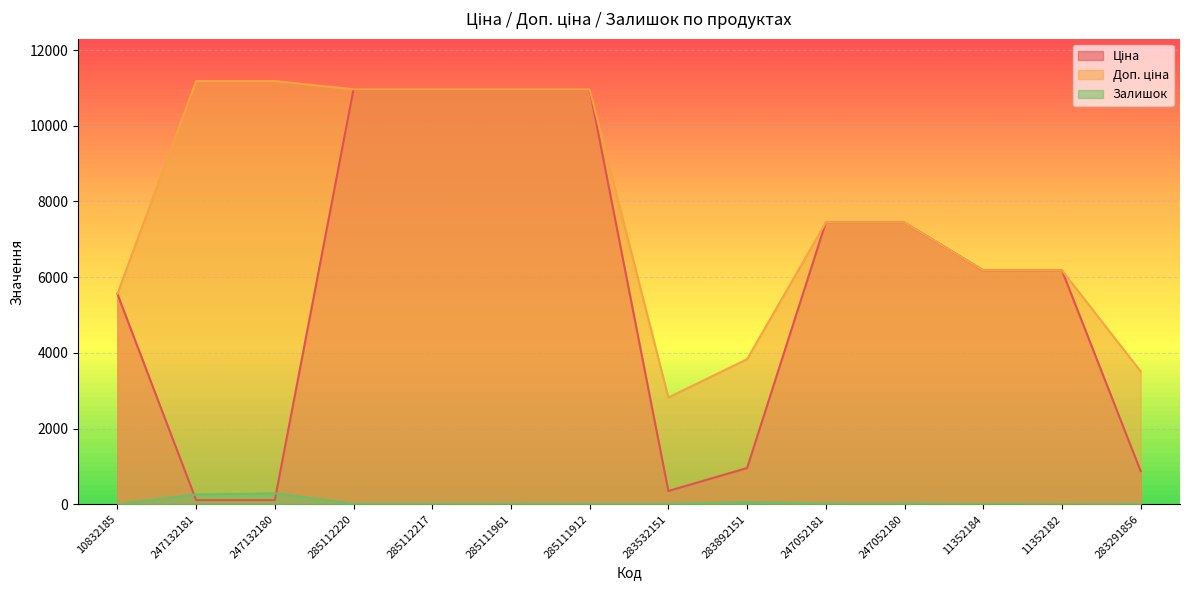

Which category has the lowest value in the Ціна series?

247132181